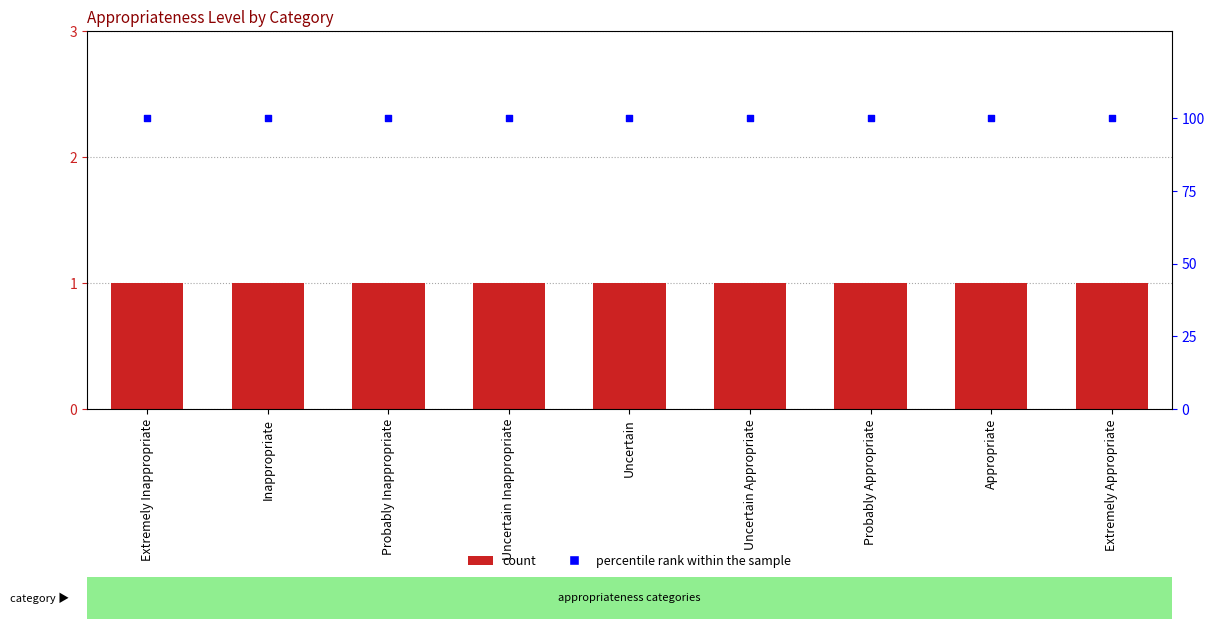

Which series has the largest total across all categories?

percentile rank within the sample